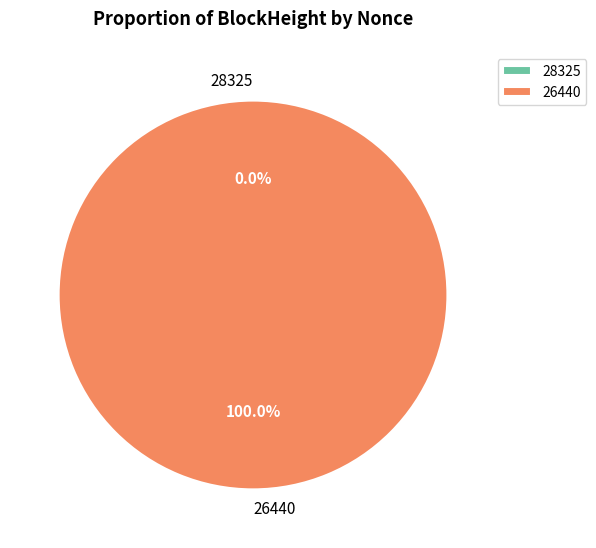

True or false: 26440 accounts for 100% of the total.

True